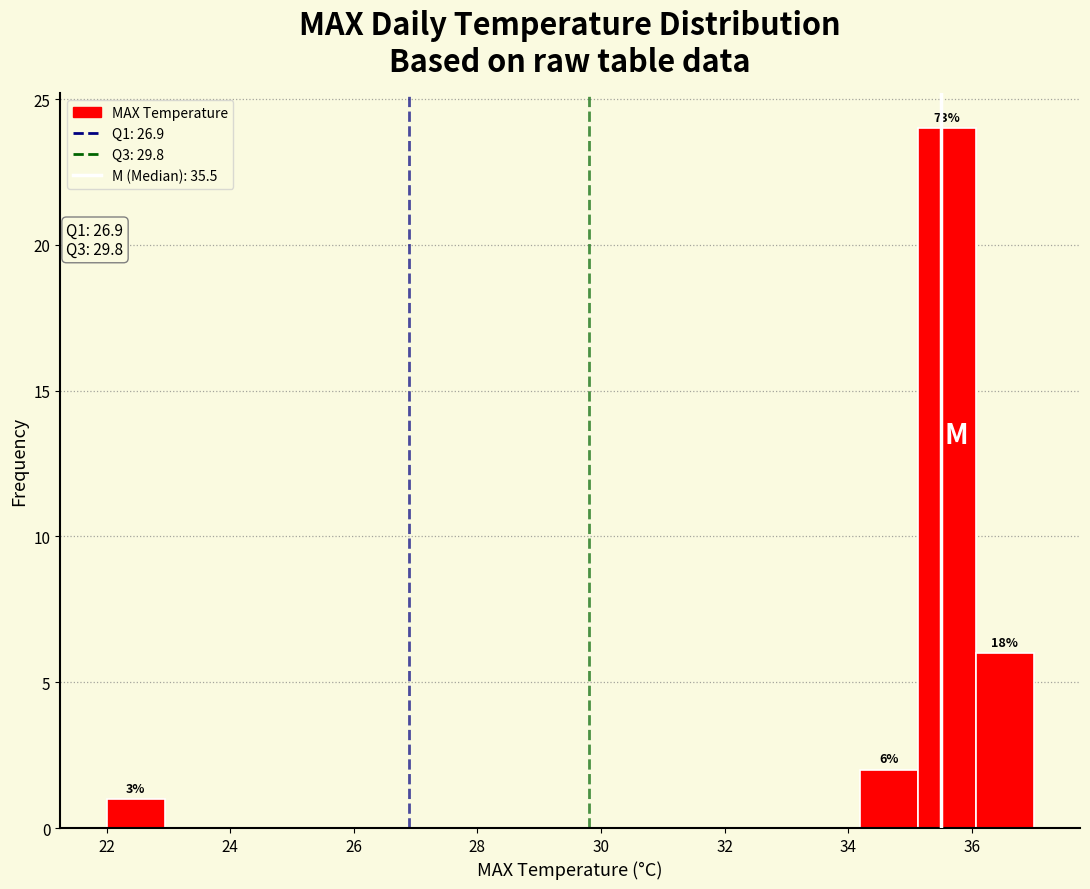

Which range on the x-axis has the tallest bar?

35.2 to 36.0